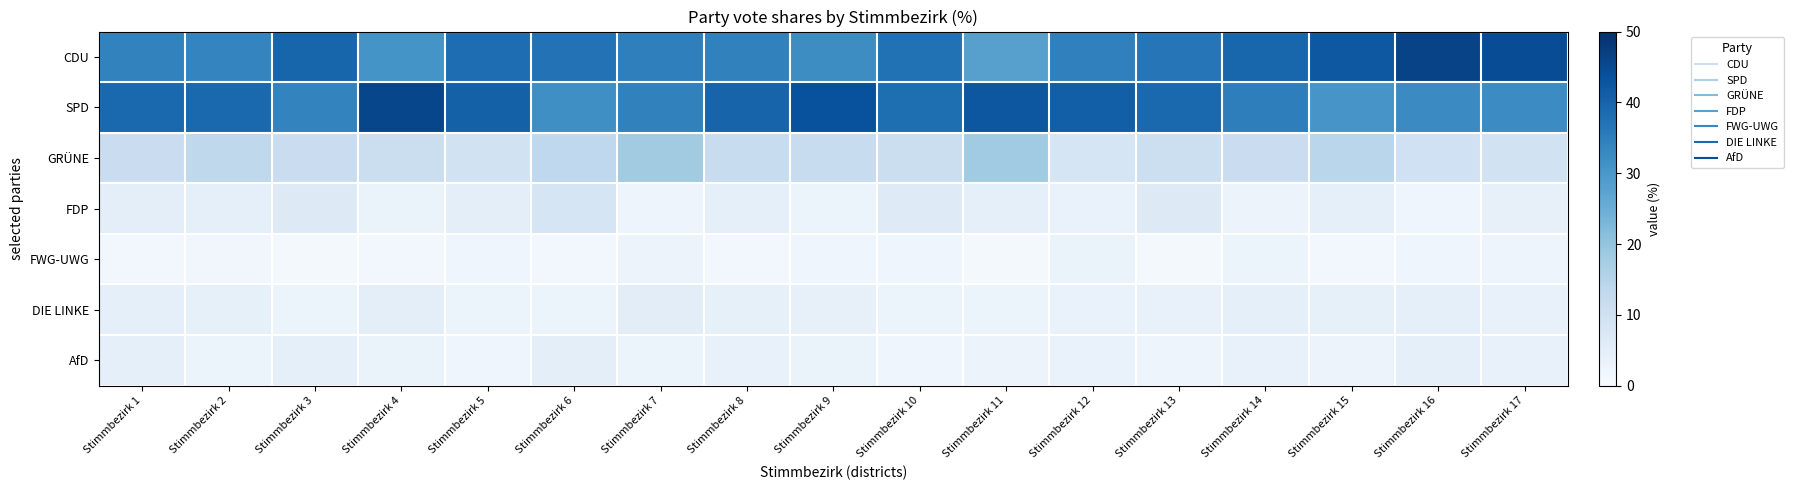

Which category has the highest value across all series?

Stimmbezirk 16